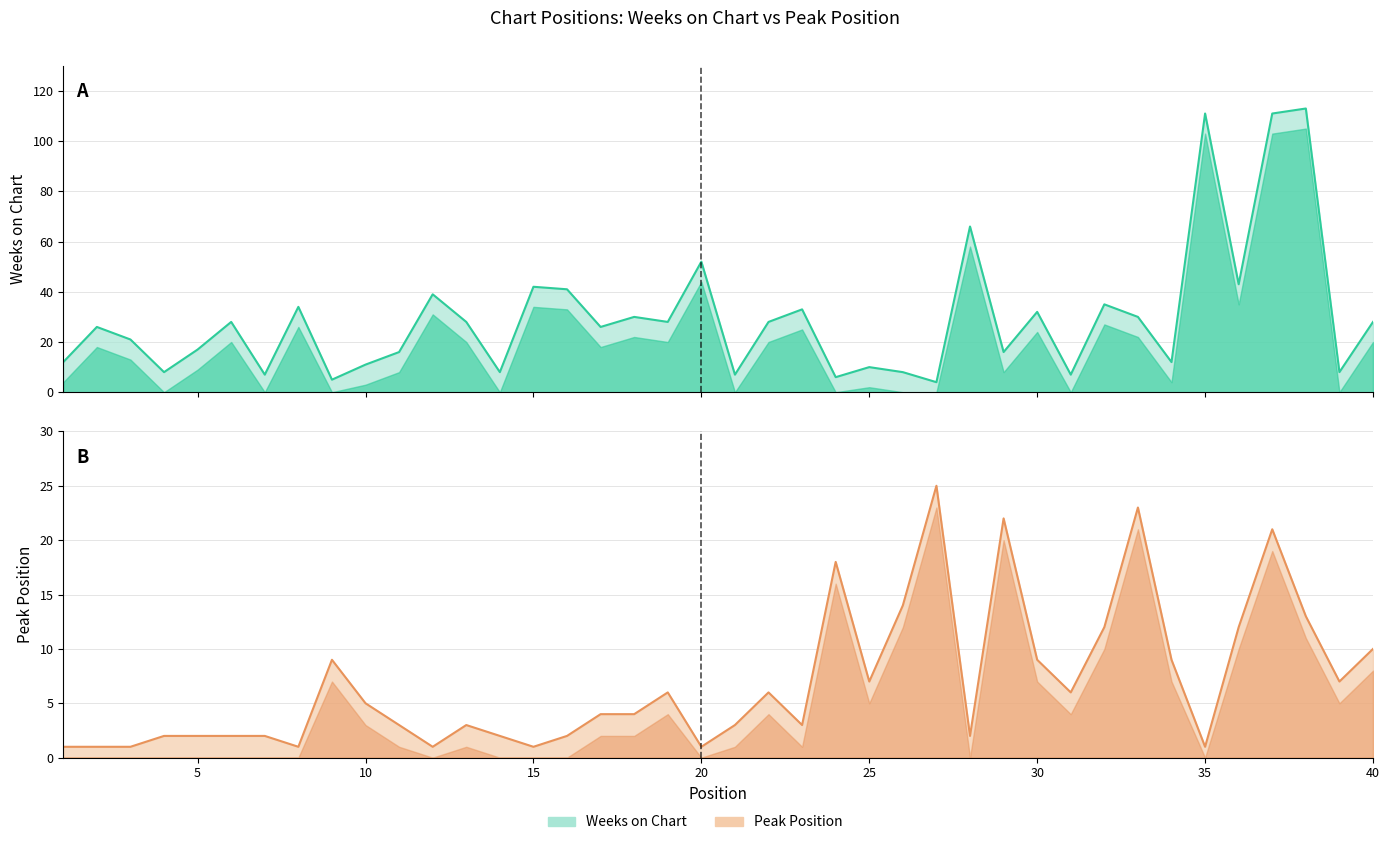

How many lines are shown in the chart?

2